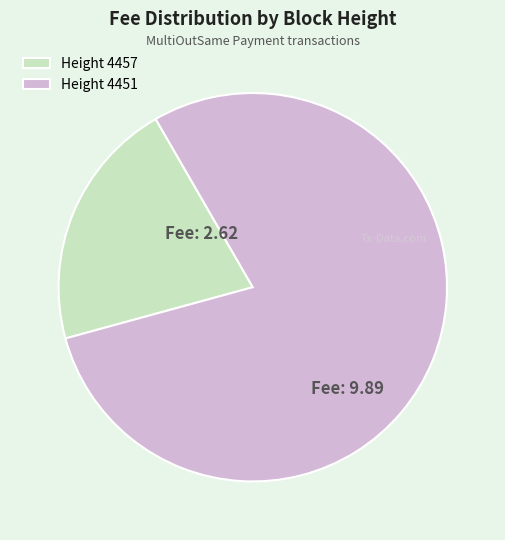

True or false: Height 4457 accounts for 12% of the total.

False